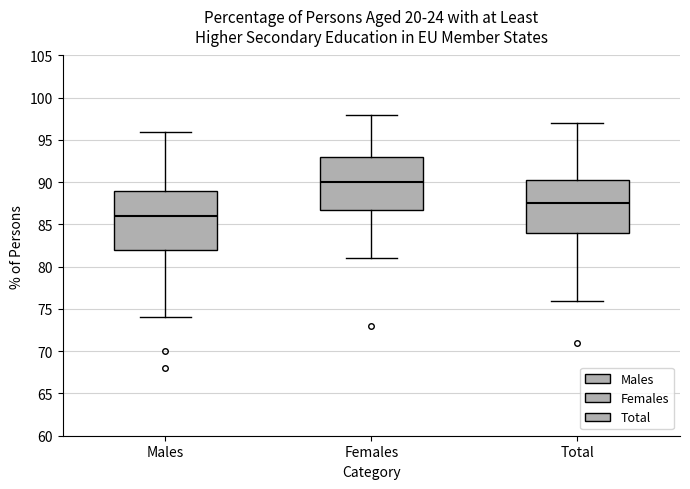

Reading left to right, transcribe this box plot: for each box, give where its median line is, the range the box spans, and where its two whiskers end, as read against the y-axis. The values are not printed on the chart, so give them approximately, as read against the axis.

Males: median 86.0, box 82.0 to 89.0, whiskers 74.0 to 96.0
Females: median 90.0, box 87.0 to 93.0, whiskers 81.0 to 98.0
Total: median 87.5, box 84.0 to 90.5, whiskers 76.0 to 97.0